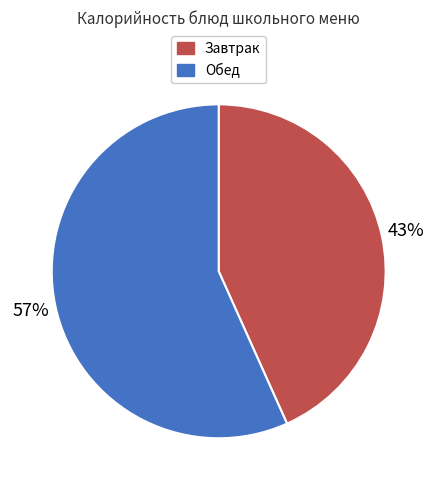

Combined, do Обед and Завтрак account for over 50%?

Yes